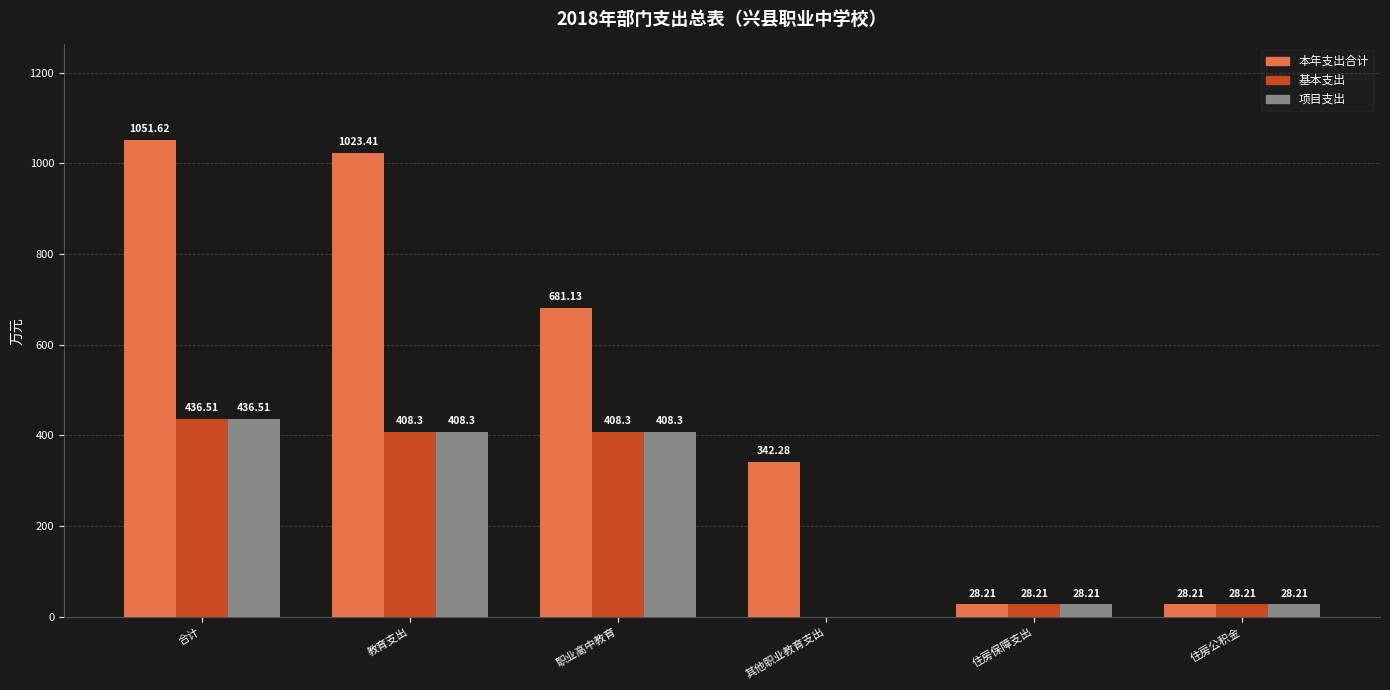

Count the number of categories in the chart.

6